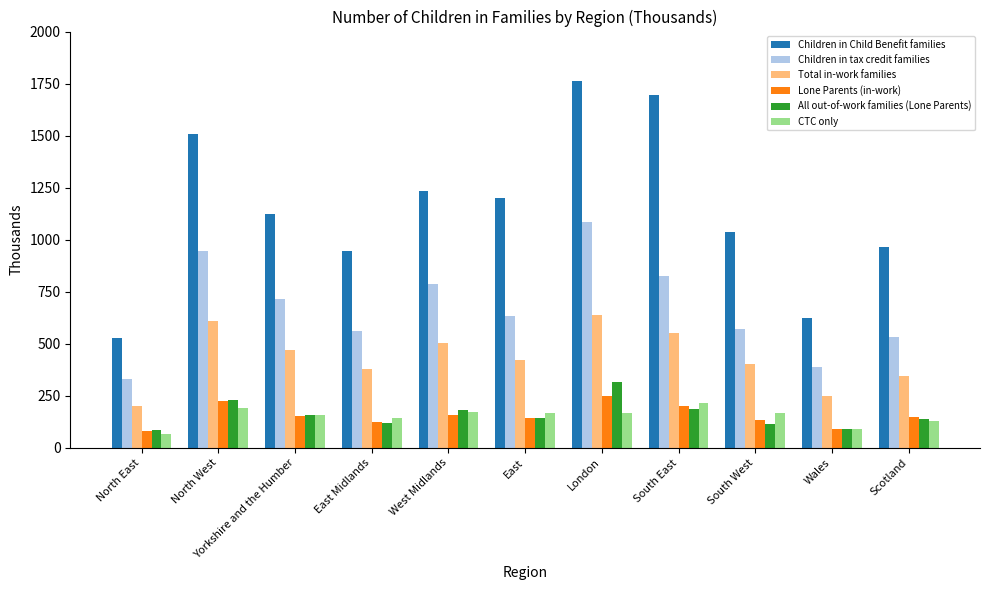

What is the maximum value shown in the chart?

1763.9